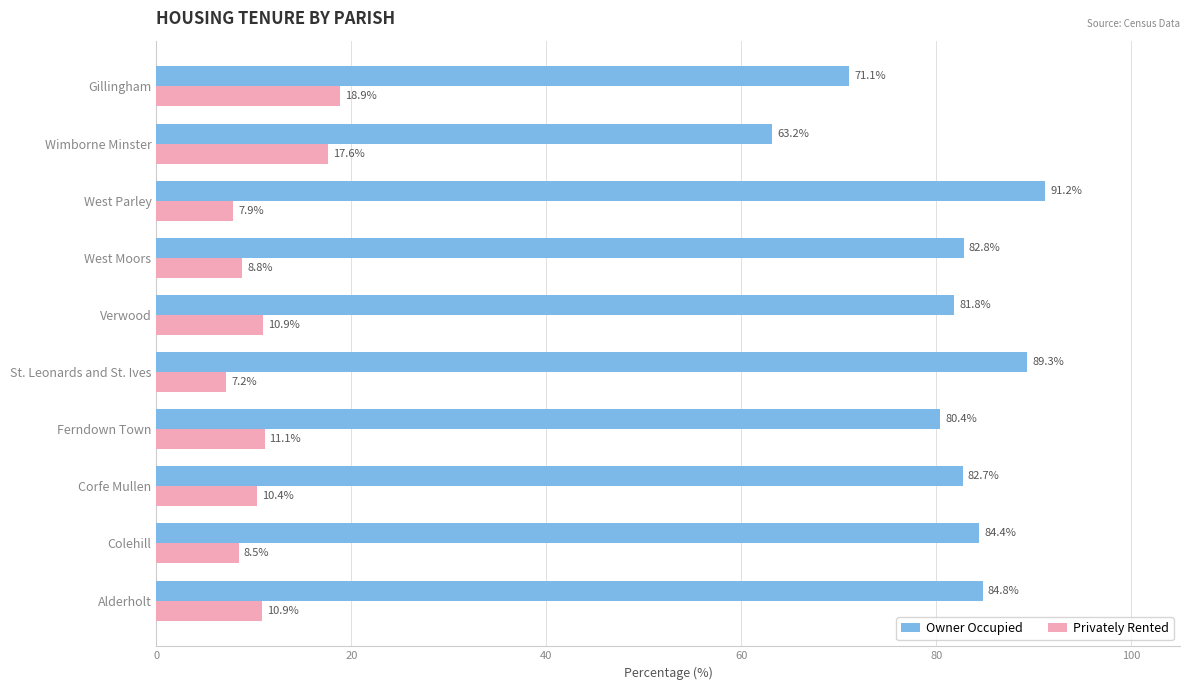

What is the greatest value displayed?

91.2